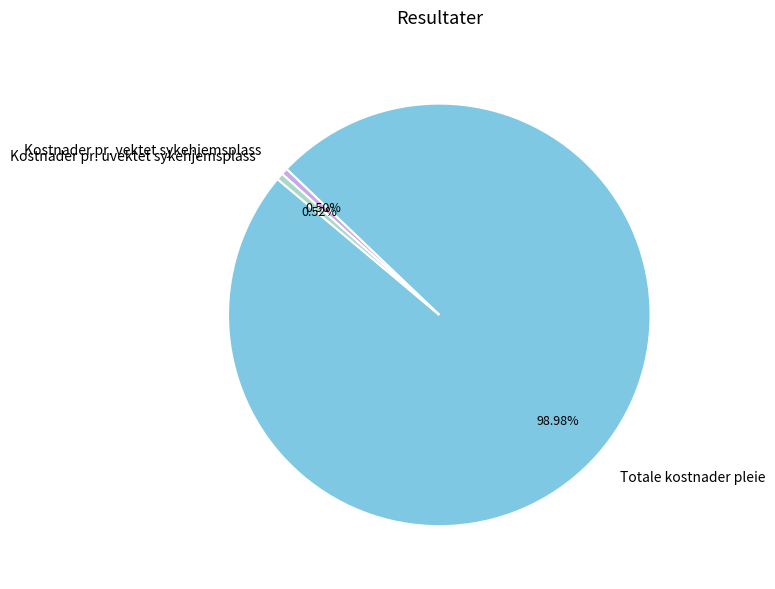

What is the largest slice in the pie chart?

Totale kostnader pleie